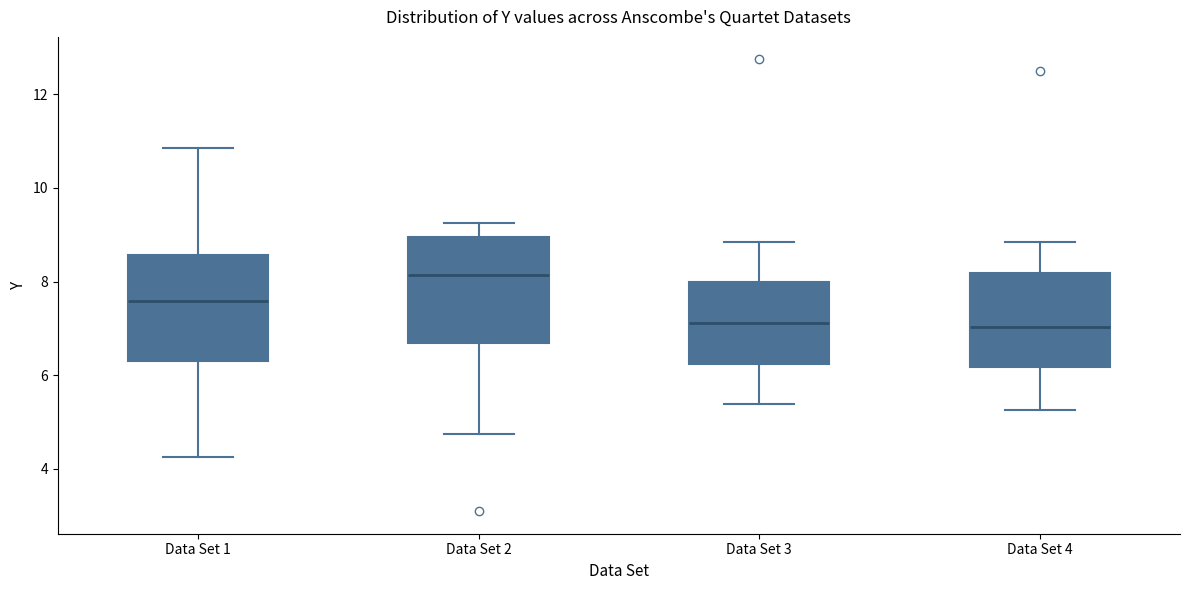

Where does the lower whisker of the box for Data Set 2 end on the y-axis? The values are not printed on the chart, so give them approximately, as read against the axis.

4.8